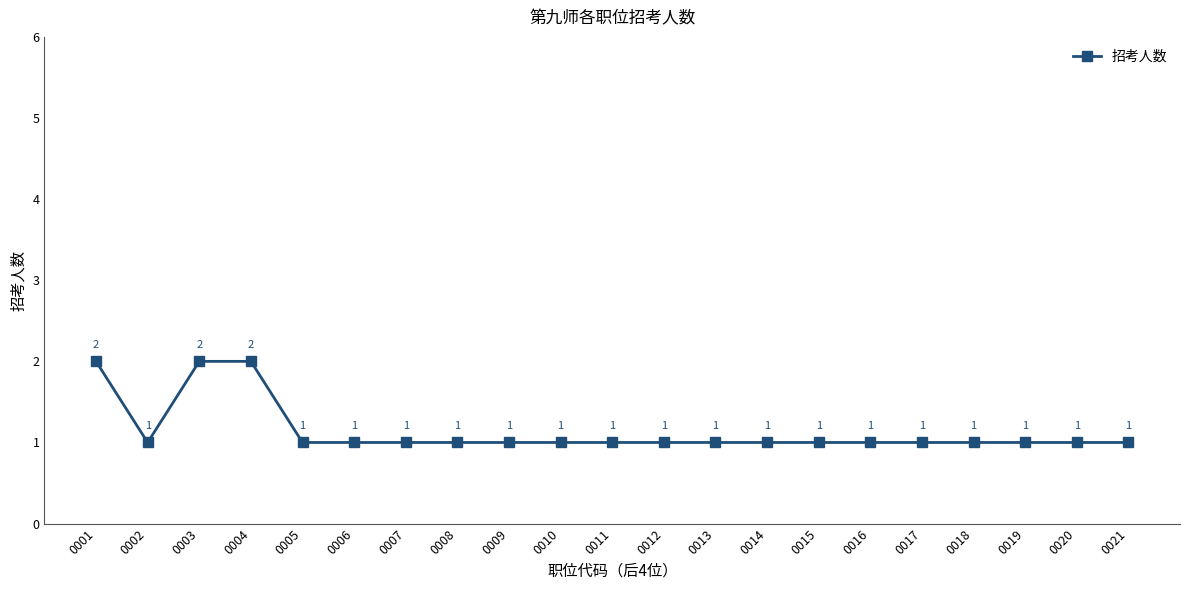

The chart shows a value of 0 at 0012. True or false?

False